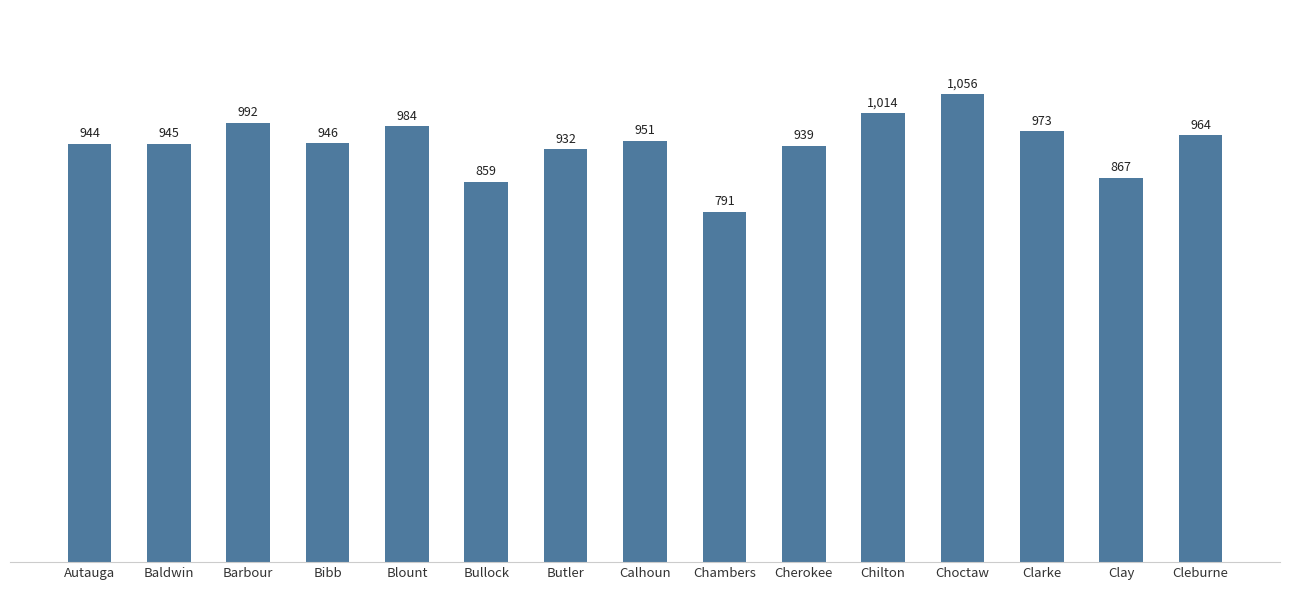

What is the minimum value shown in the chart?

791.3